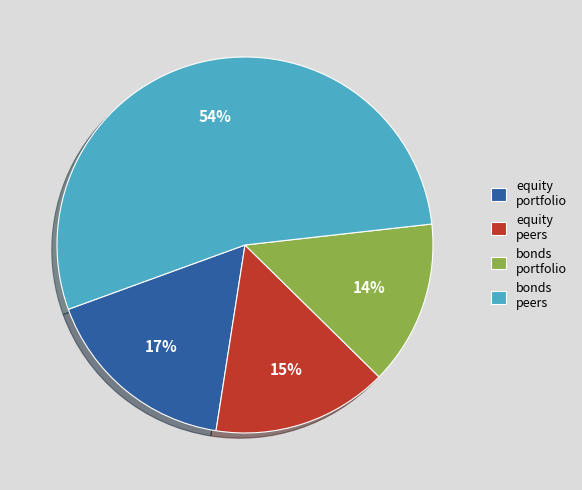

Is there any slice that represents more than half of the pie?

Yes